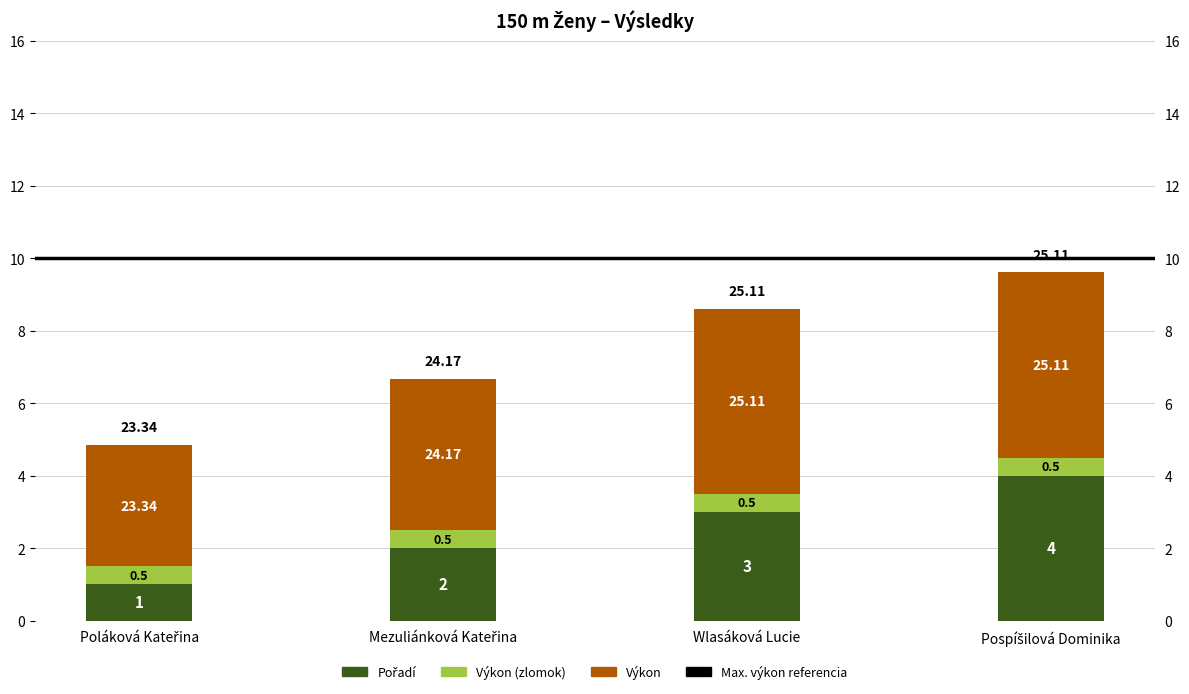

Between Mezuliánková Kateřina and Pospíšilová Dominika, which series saw the biggest shift?

Pořadí